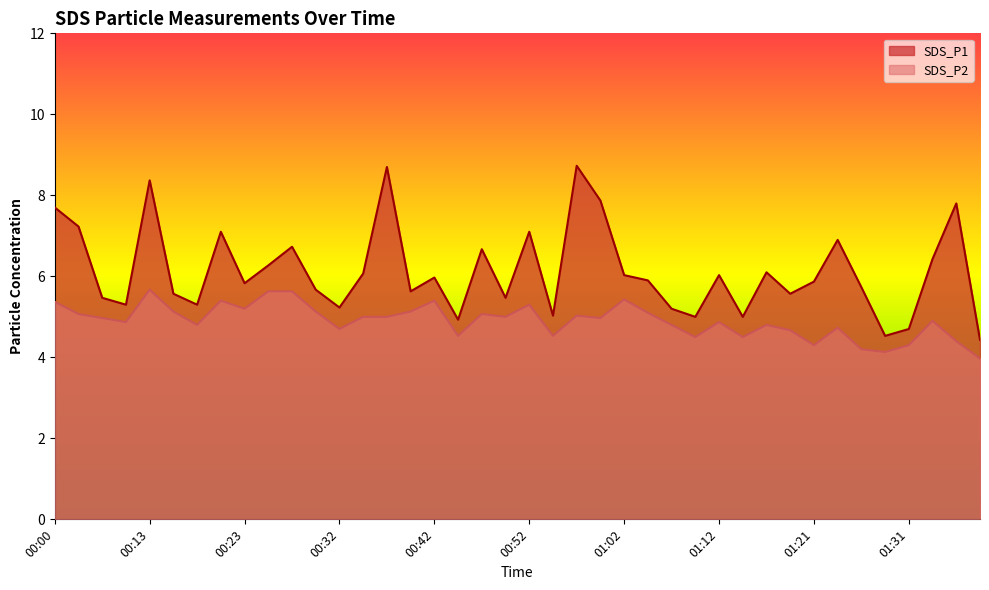

The value of SDS_P2 at 01:09 is 6.7. True or false?

False